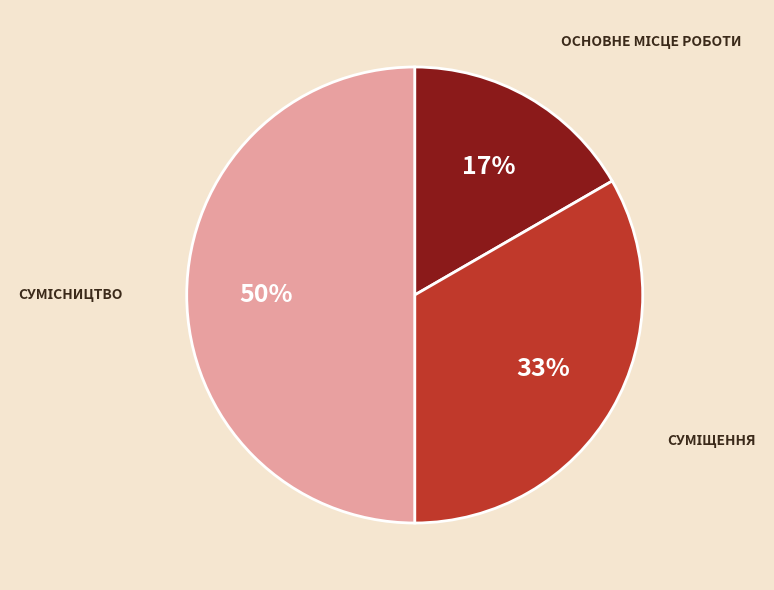

Count the number of slices in the pie.

3